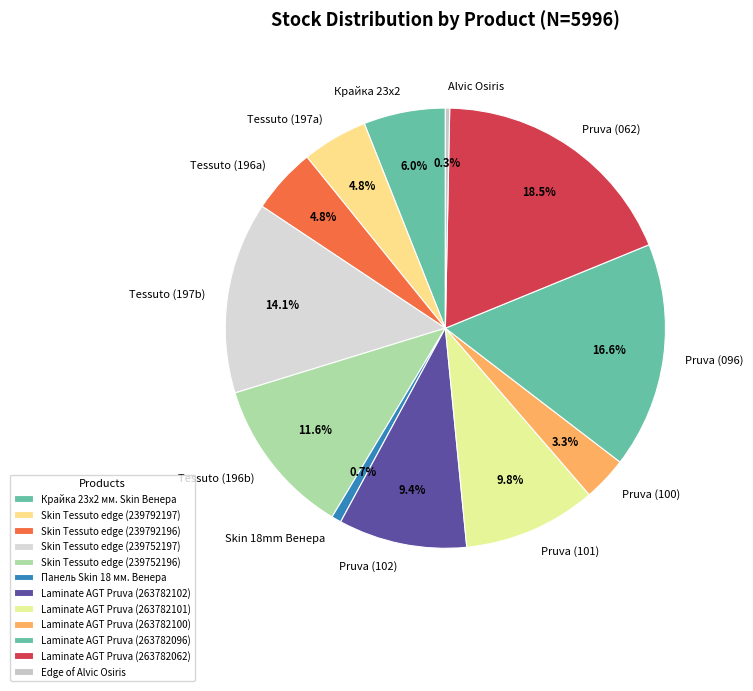

Count the number of slices in the pie.

12